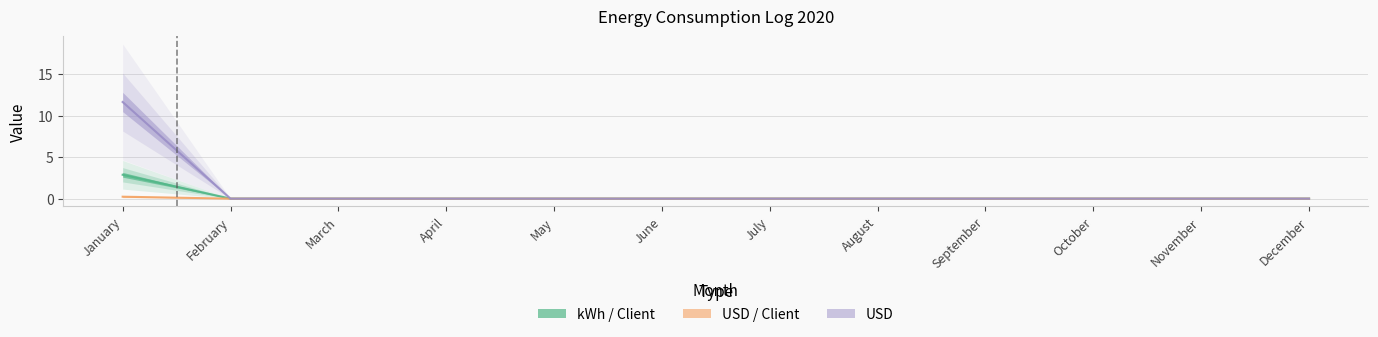

True or false: USD has more than 1 interior local peaks.

False